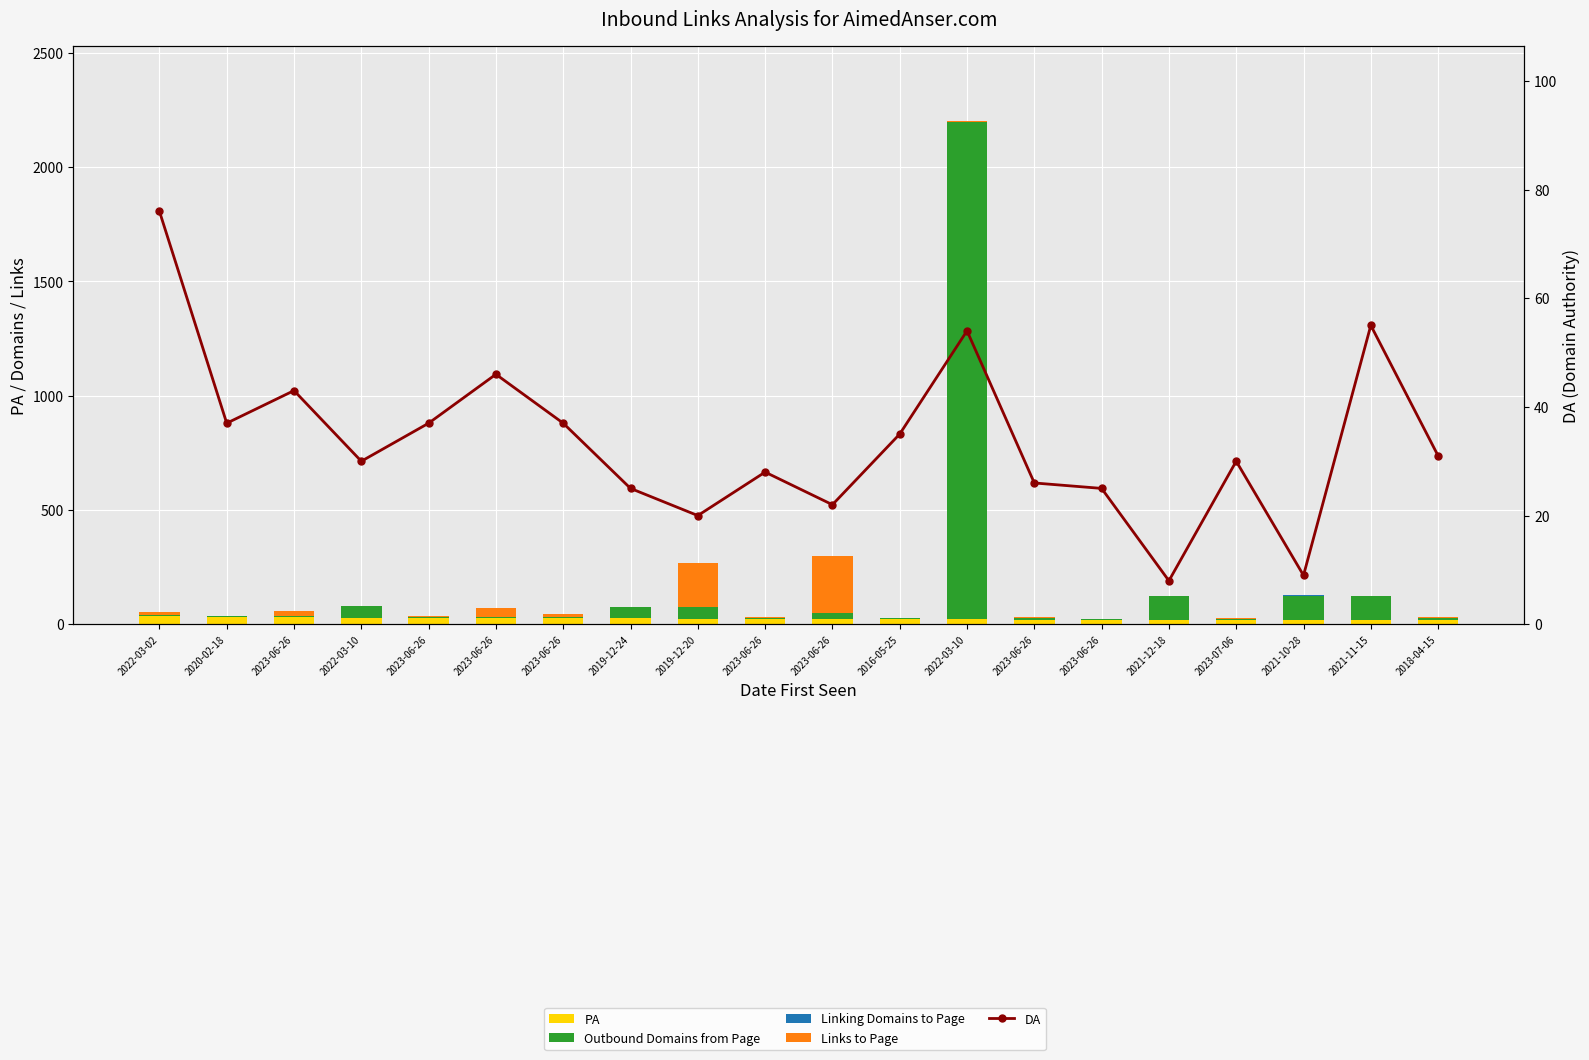

True or false: Links to Page has a value of 0 at 2023-06-26.

True